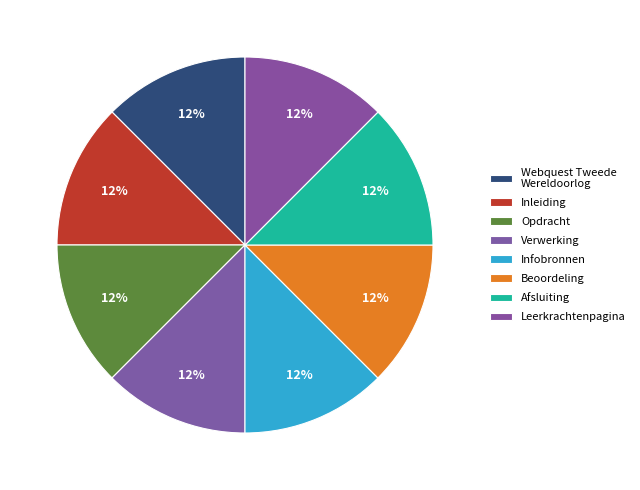

Does Leerkrachtenpagina account for over 50% of the chart?

No